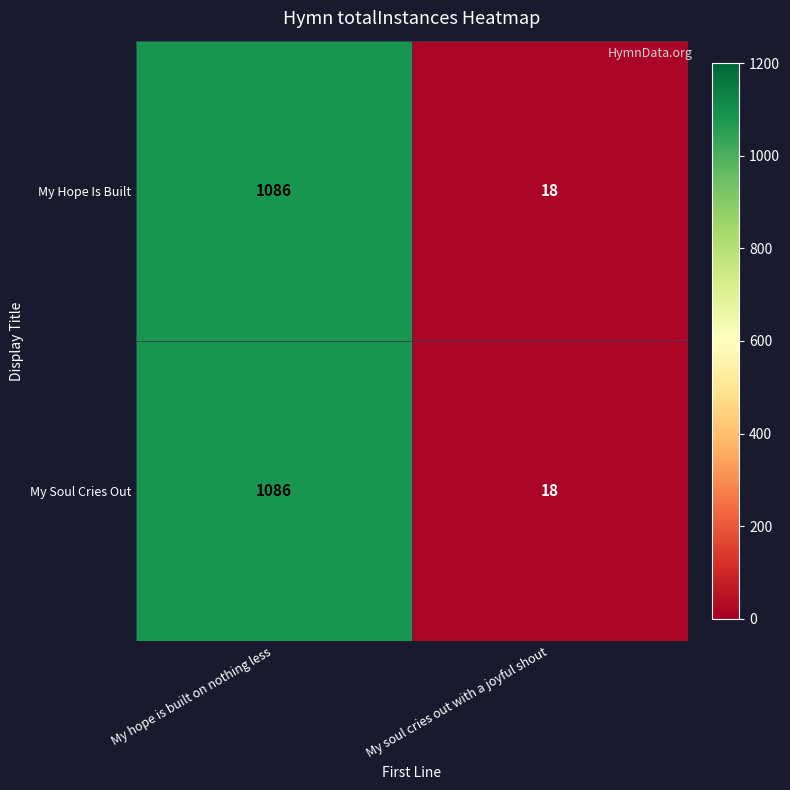

Reading left to right, what are all the values shown in this chart?

My Hope Is Built: 1086	18
My Soul Cries Out: 1086	18